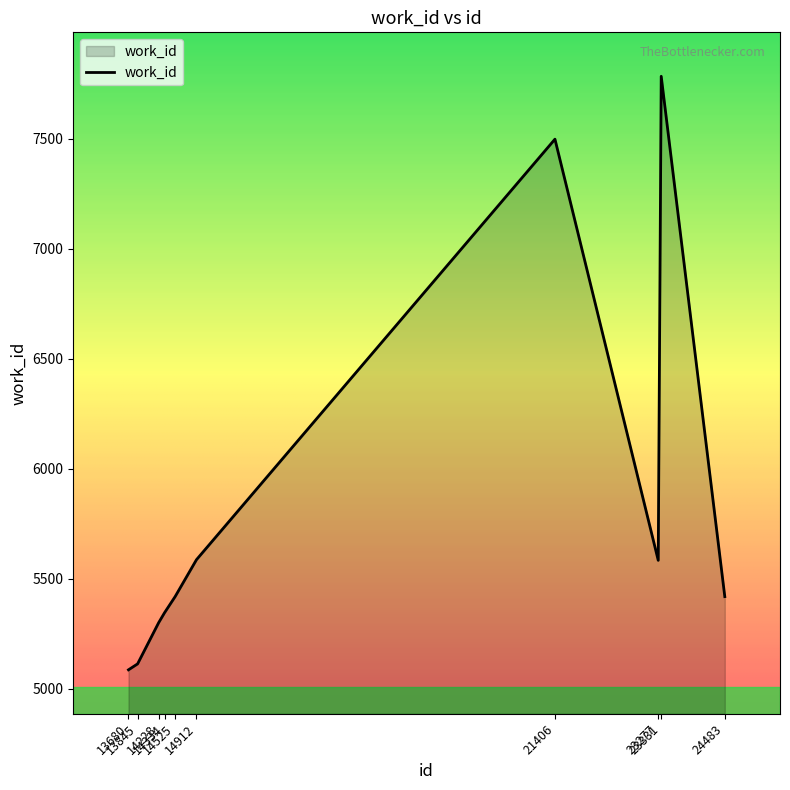

How many distinct data groups are displayed?

1